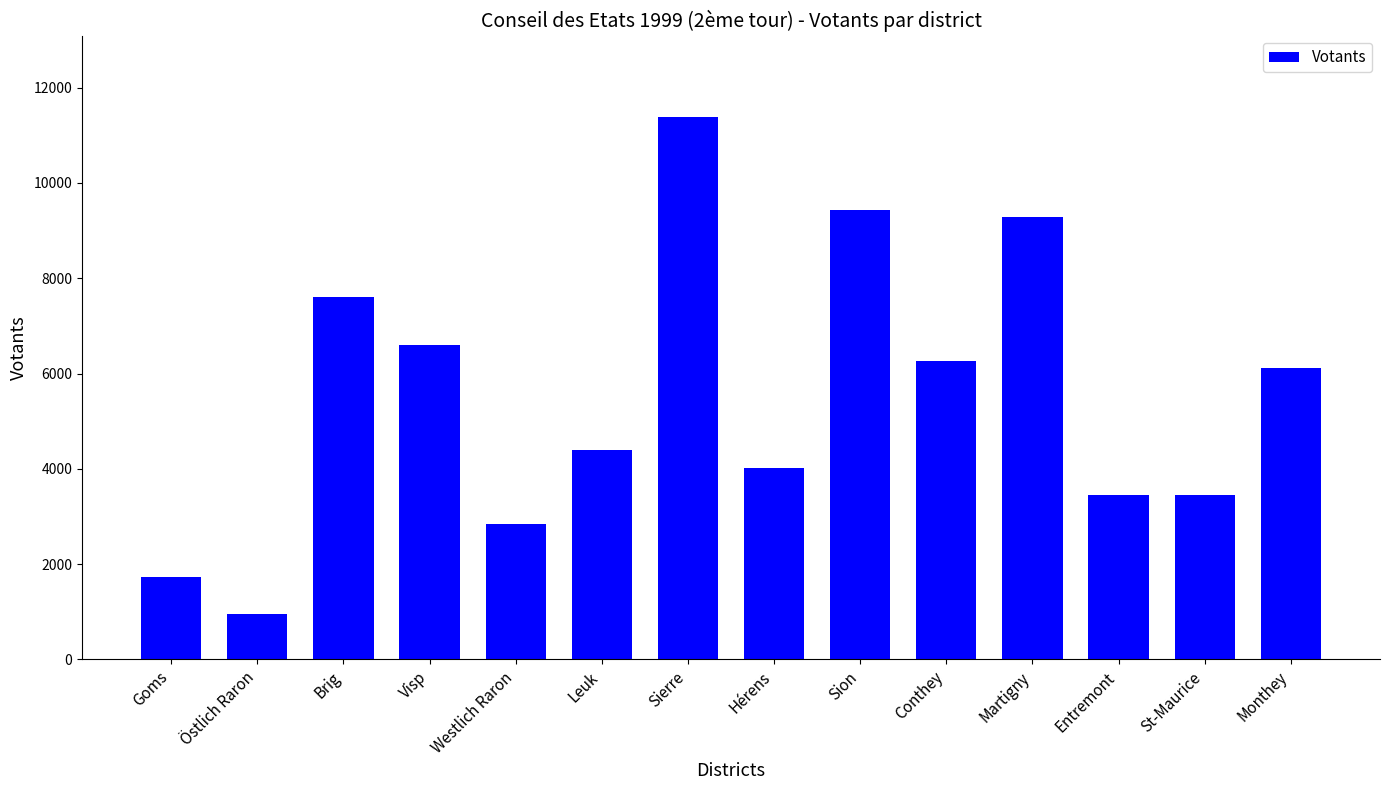

Does the chart contain stacked bars?

No